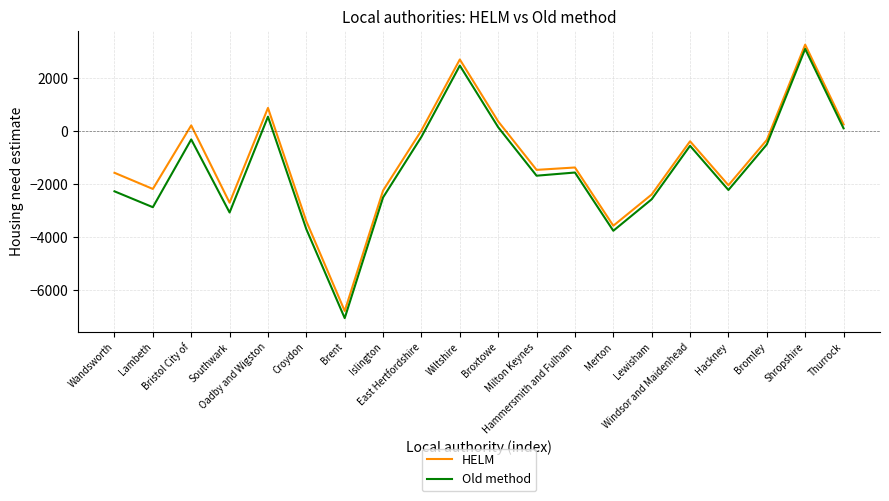

What is the lowest value of the Old method series?

-7070